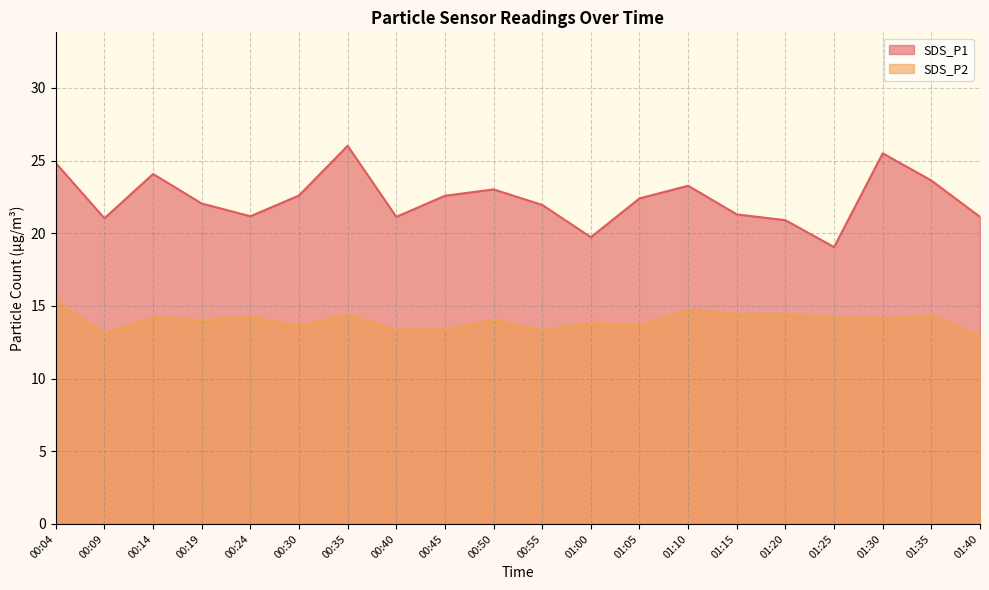

Which has a higher value, 00:09 or 00:40?

00:40